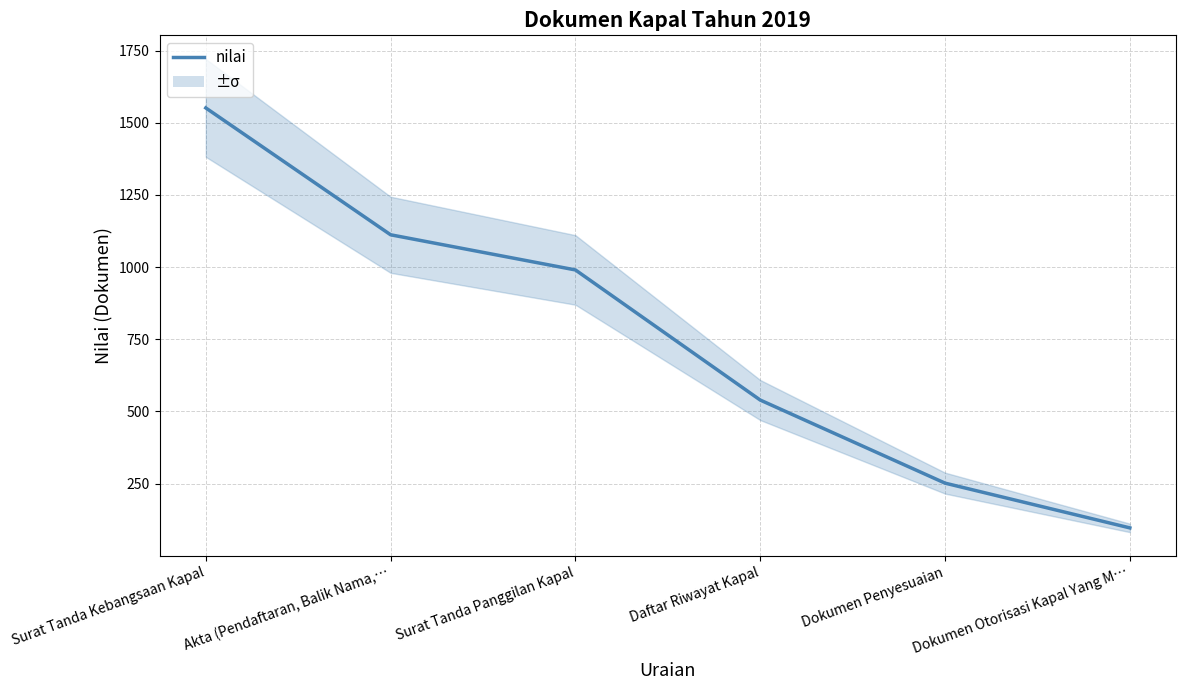

Where does the data first go above 990?

Surat Tanda Kebangsaan Kapal